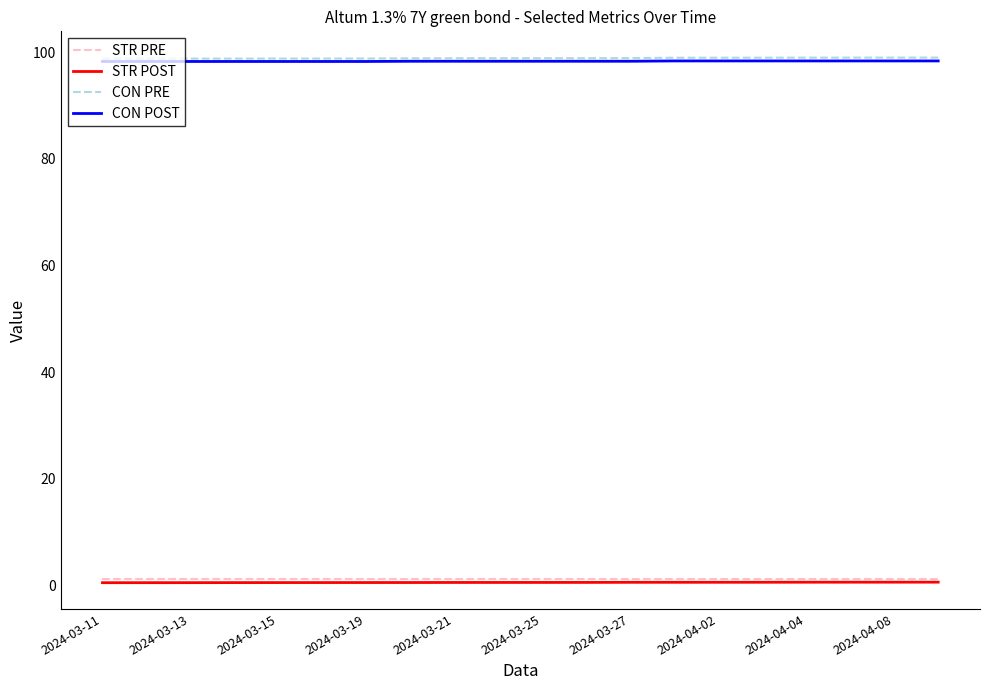

What are all the series names shown in the legend?

STR PRE, STR POST, CON PRE, CON POST